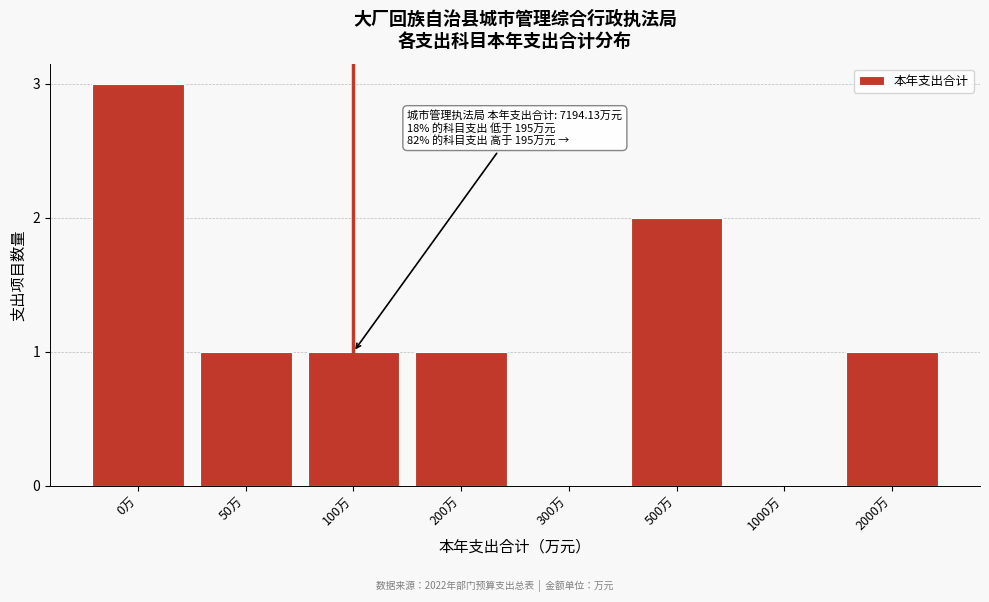

Reading left to right, extract all data points from this chart.

0万=3	50万=1	100万=1	200万=1	300万=0	500万=2	1000万=0	2000万=1